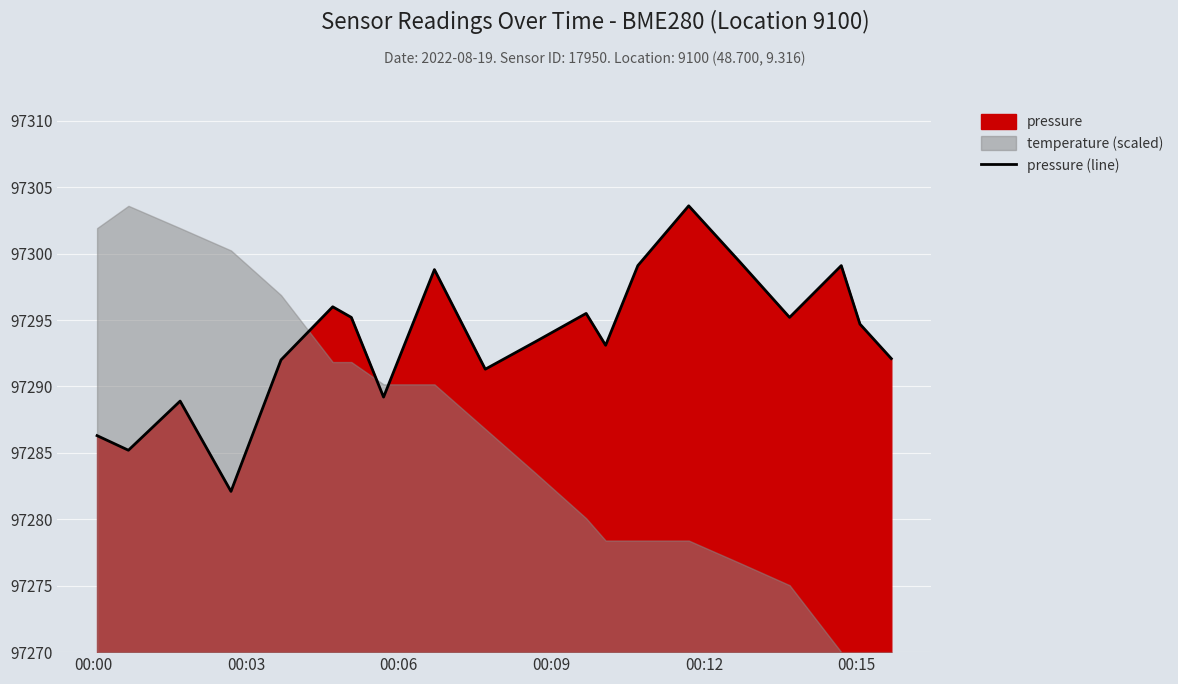

How many lines are shown in the chart?

1